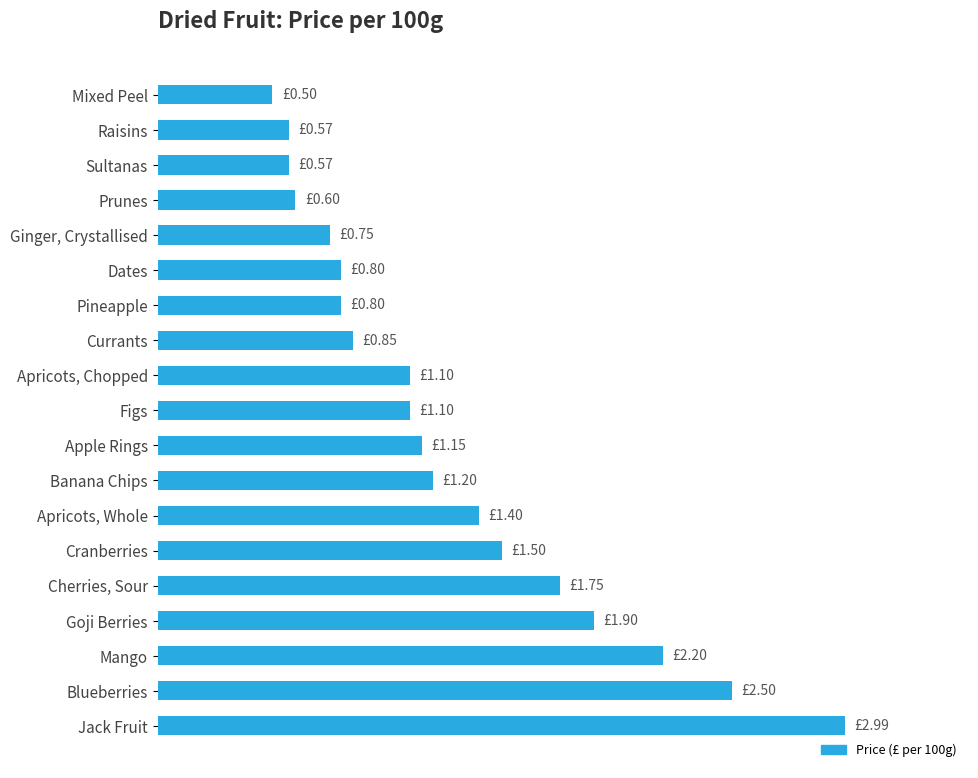

What is the difference between the second highest and second lowest values?

1.9